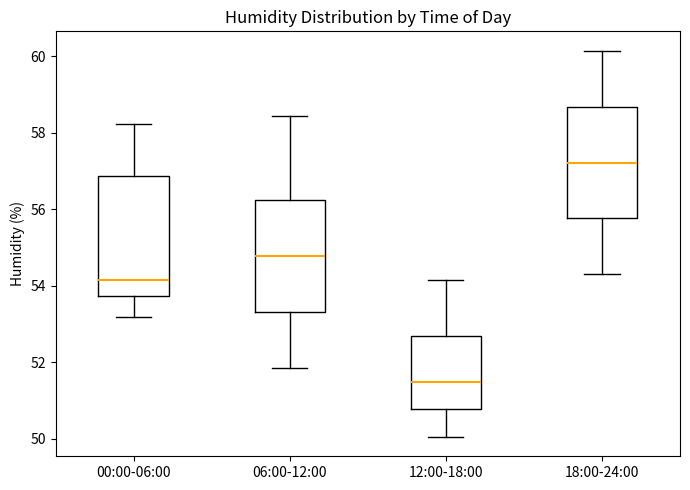

Reading left to right, transcribe this box plot: for each box, give where its median line is, the range the box spans, and where its two whiskers end, as read against the y-axis. The values are not printed on the chart, so give them approximately, as read against the axis.

00:00-06:00: median 54.2, box 53.8 to 56.8, whiskers 53.2 to 58.2
06:00-12:00: median 54.8, box 53.4 to 56.2, whiskers 51.8 to 58.4
12:00-18:00: median 51.6, box 50.8 to 52.6, whiskers 50.0 to 54.2
18:00-24:00: median 57.2, box 55.8 to 58.6, whiskers 54.4 to 60.2